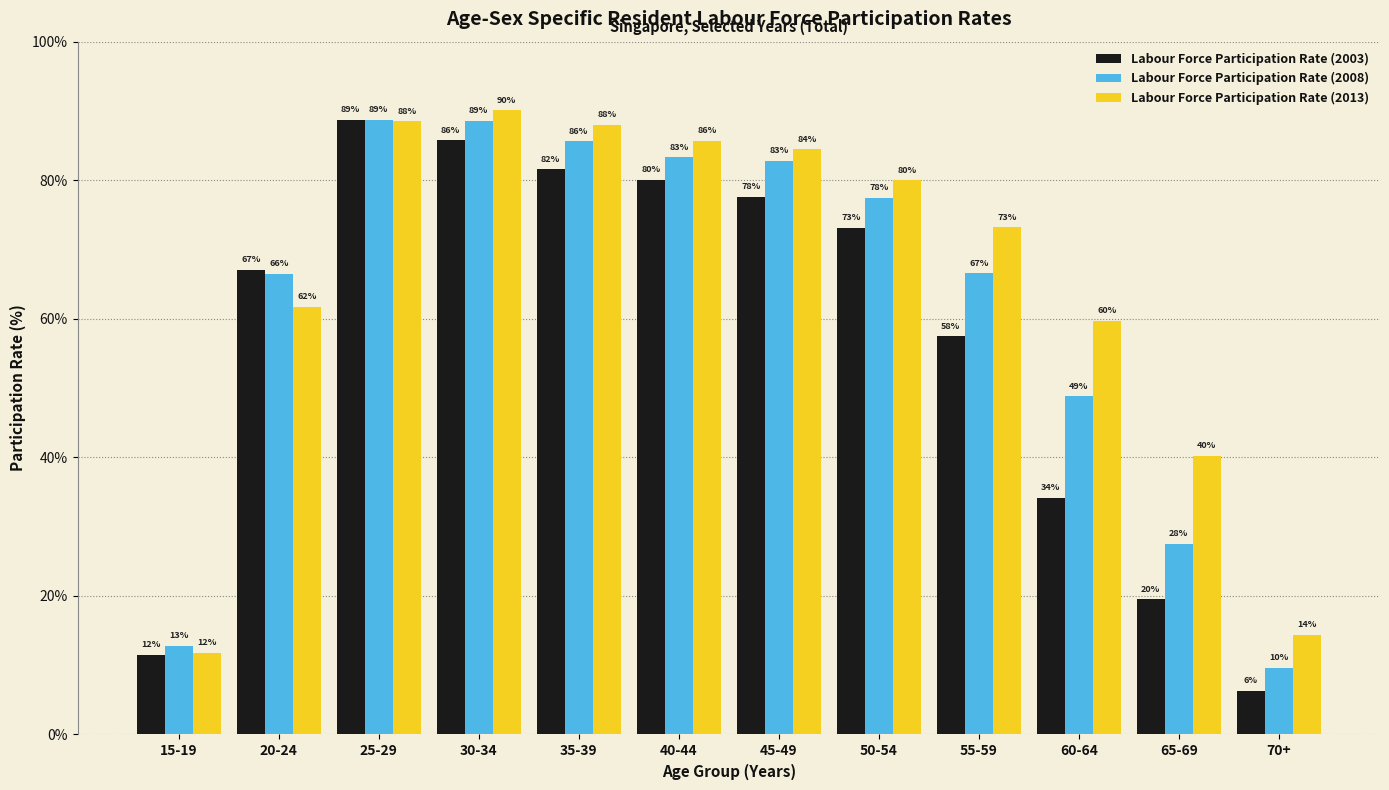

Rank the series by their average value, from highest to lowest.

Labour Force Participation Rate (2013), Labour Force Participation Rate (2008), Labour Force Participation Rate (2003)